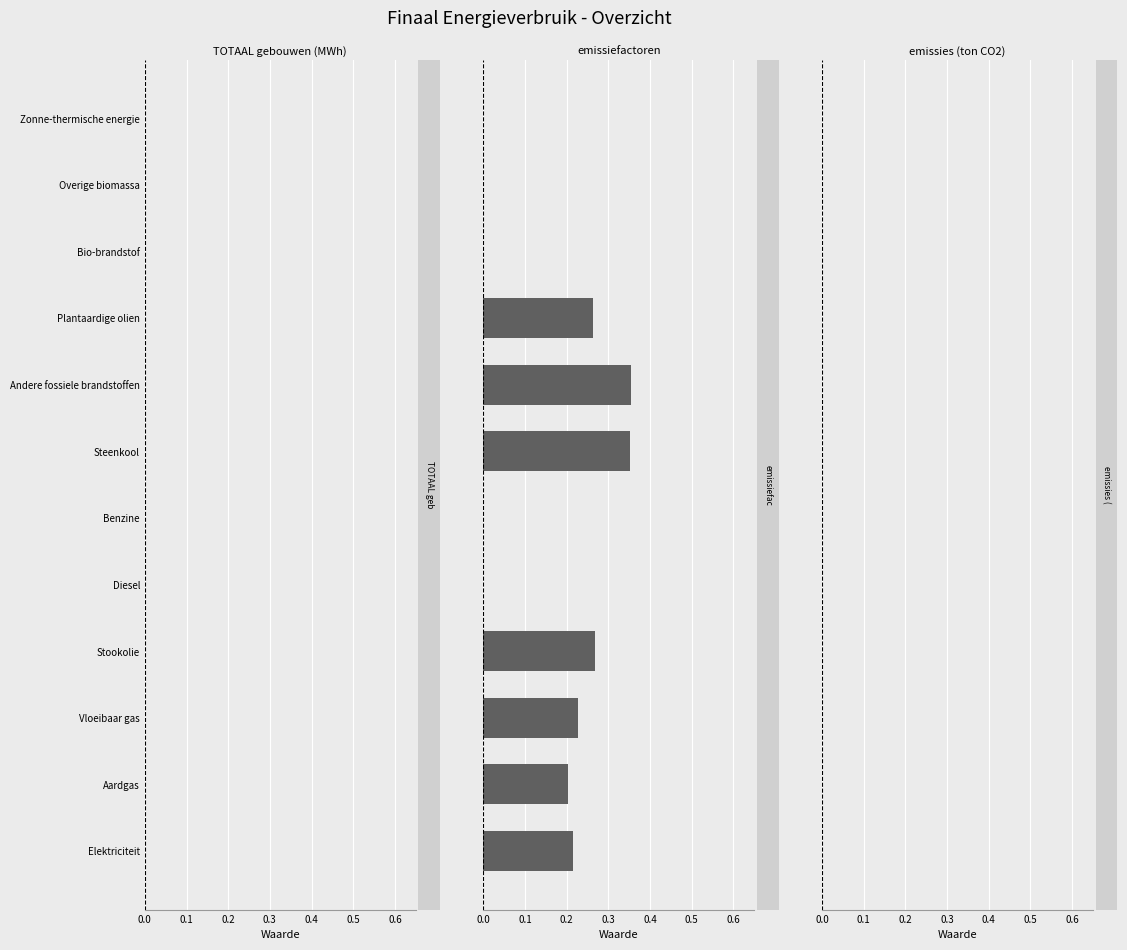

What is the sum of all values?

1.9